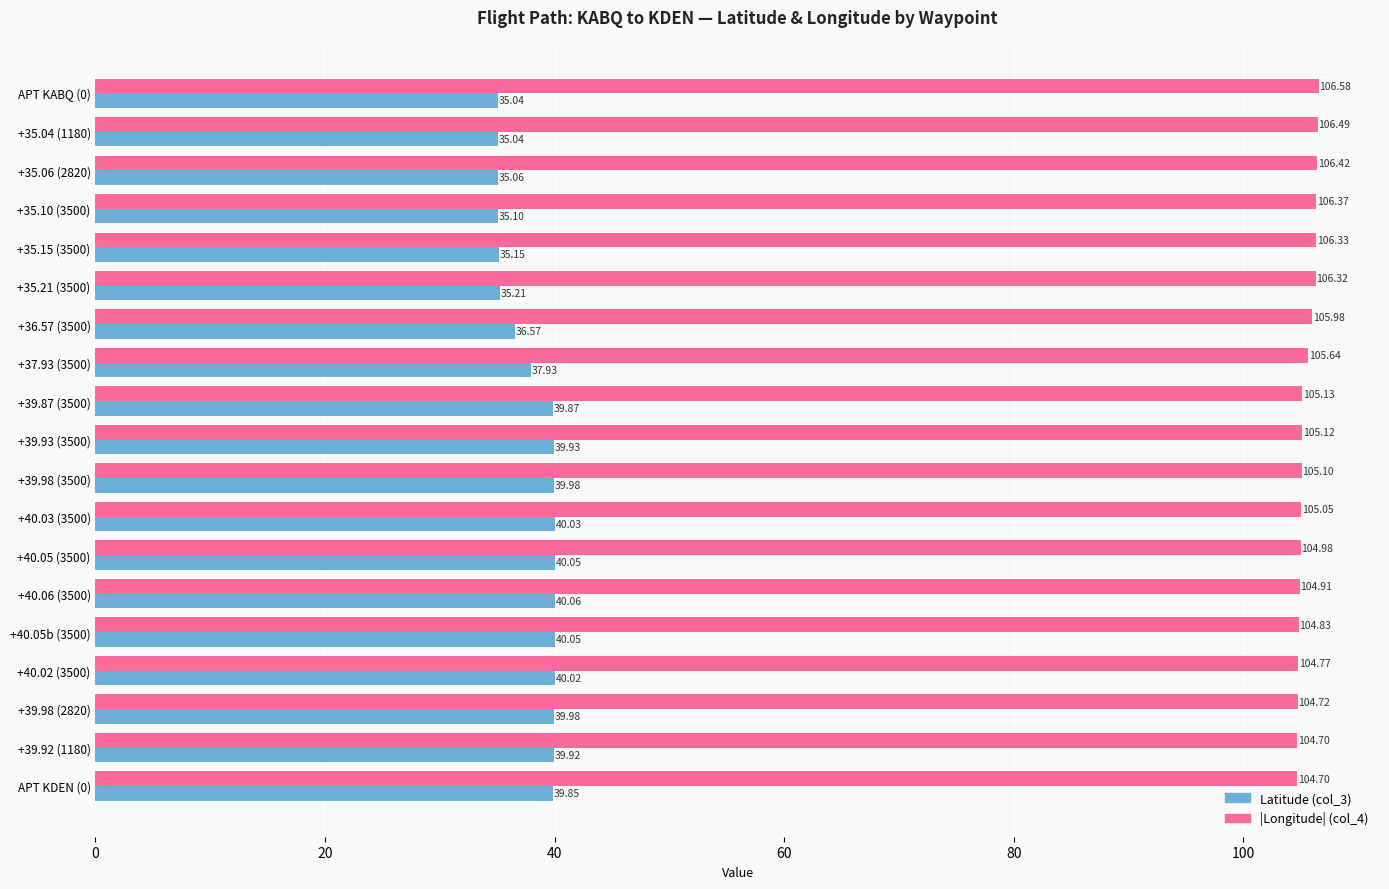

At how many categories does at least one series exceed 41?

19